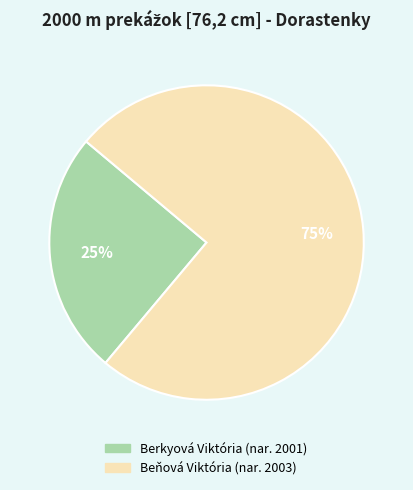

To the nearest percent, what percentage of the pie is Berkyová Viktória?

25%